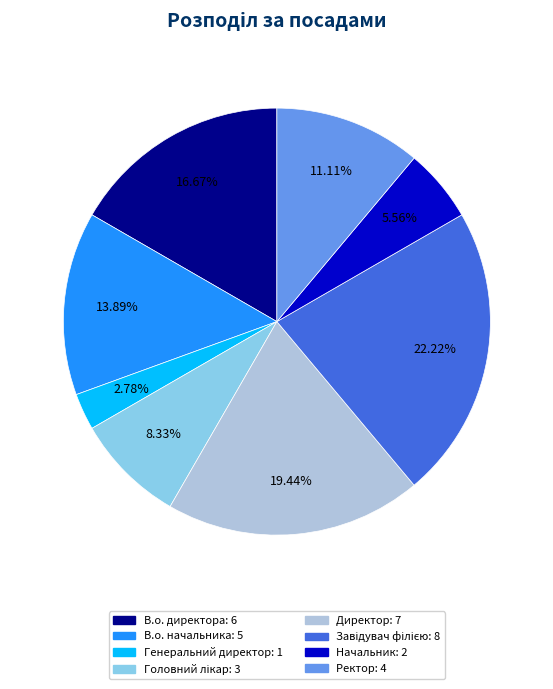

How many slices are in this pie chart?

8